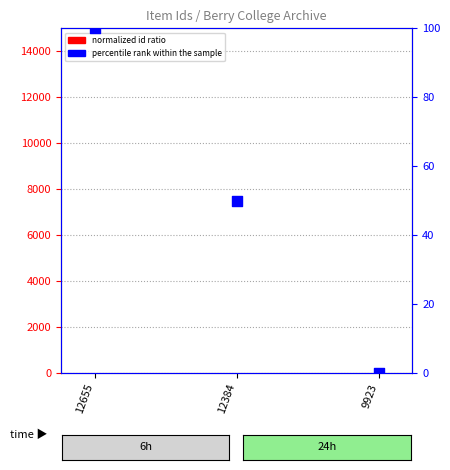

Which series has the largest total across all categories?

percentile rank within the sample